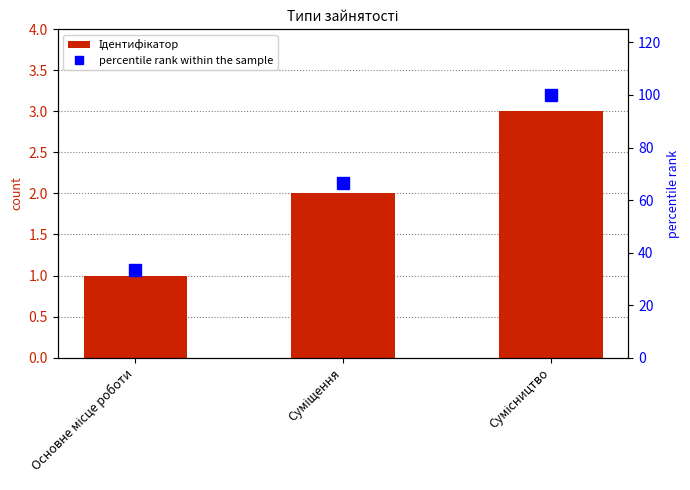

What is the label of the 1st bar from the left?

Основне місце роботи